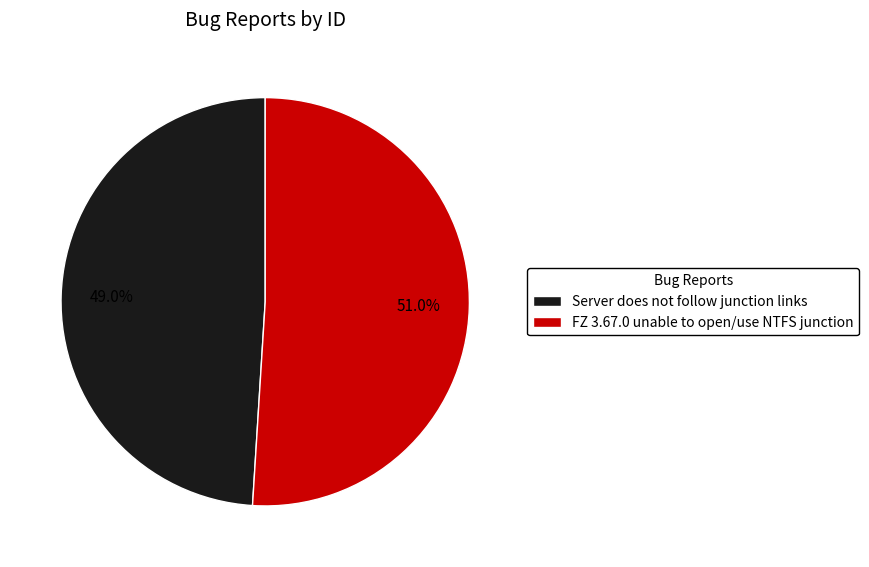

What is the largest slice in the pie chart?

FZ 3.67.0 unable to open/use NTFS junction